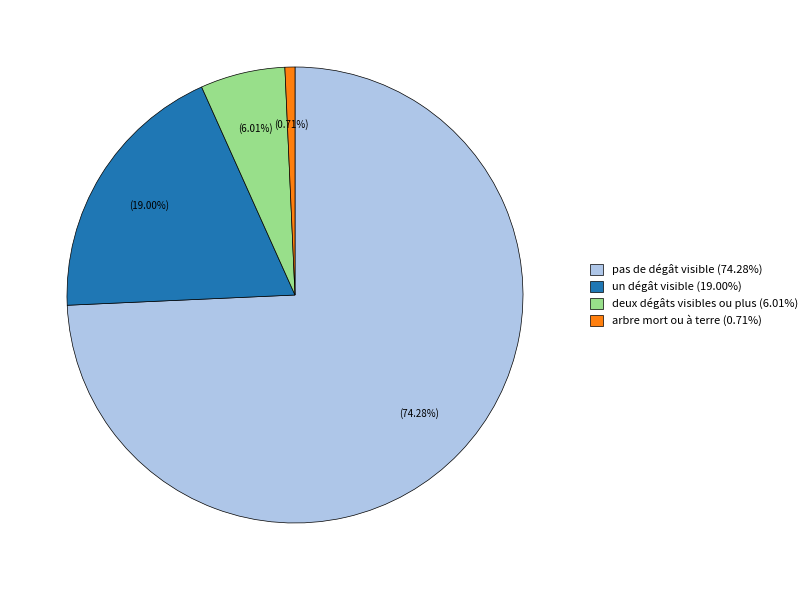

What is the smallest slice in the pie chart?

arbre mort ou à terre